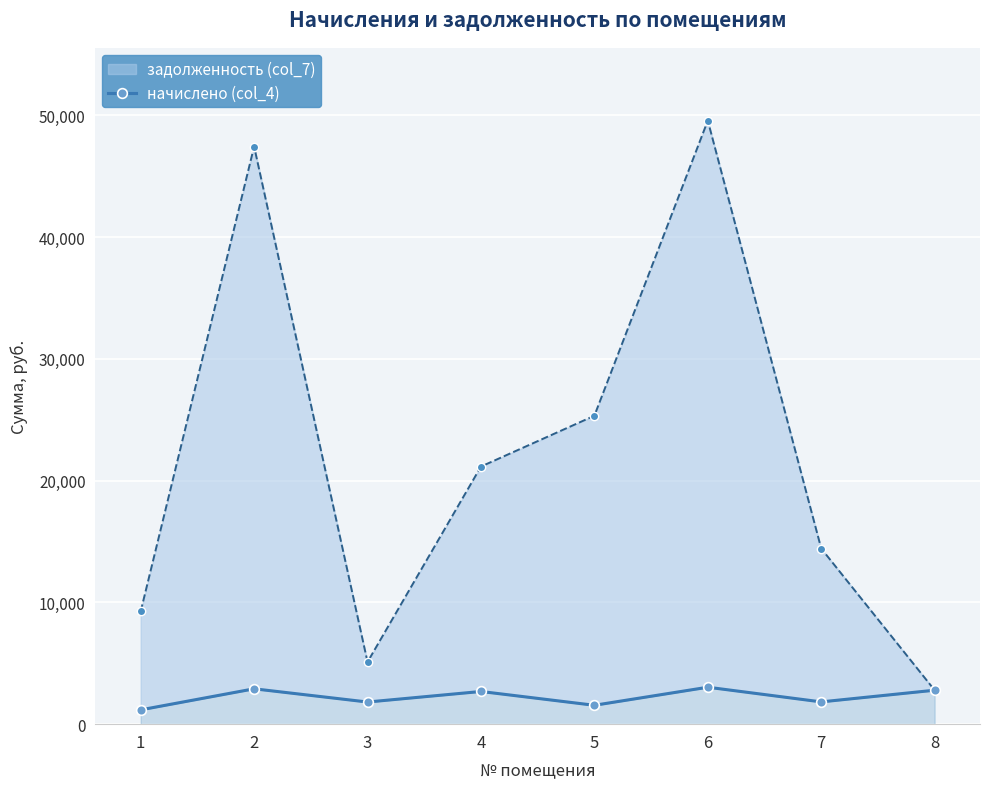

Between 7 and 2, which is larger?

2